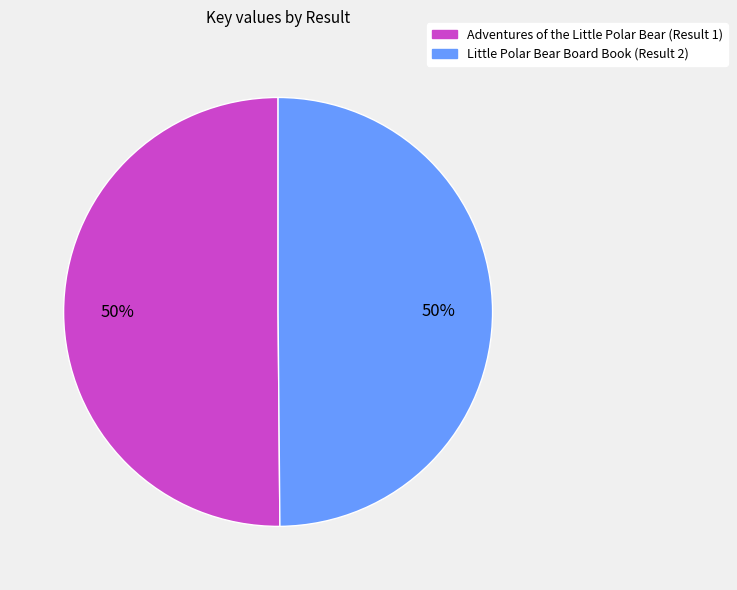

To the nearest percent, what portion does Little Polar Bear Board Book (Result 2) represent?

50%